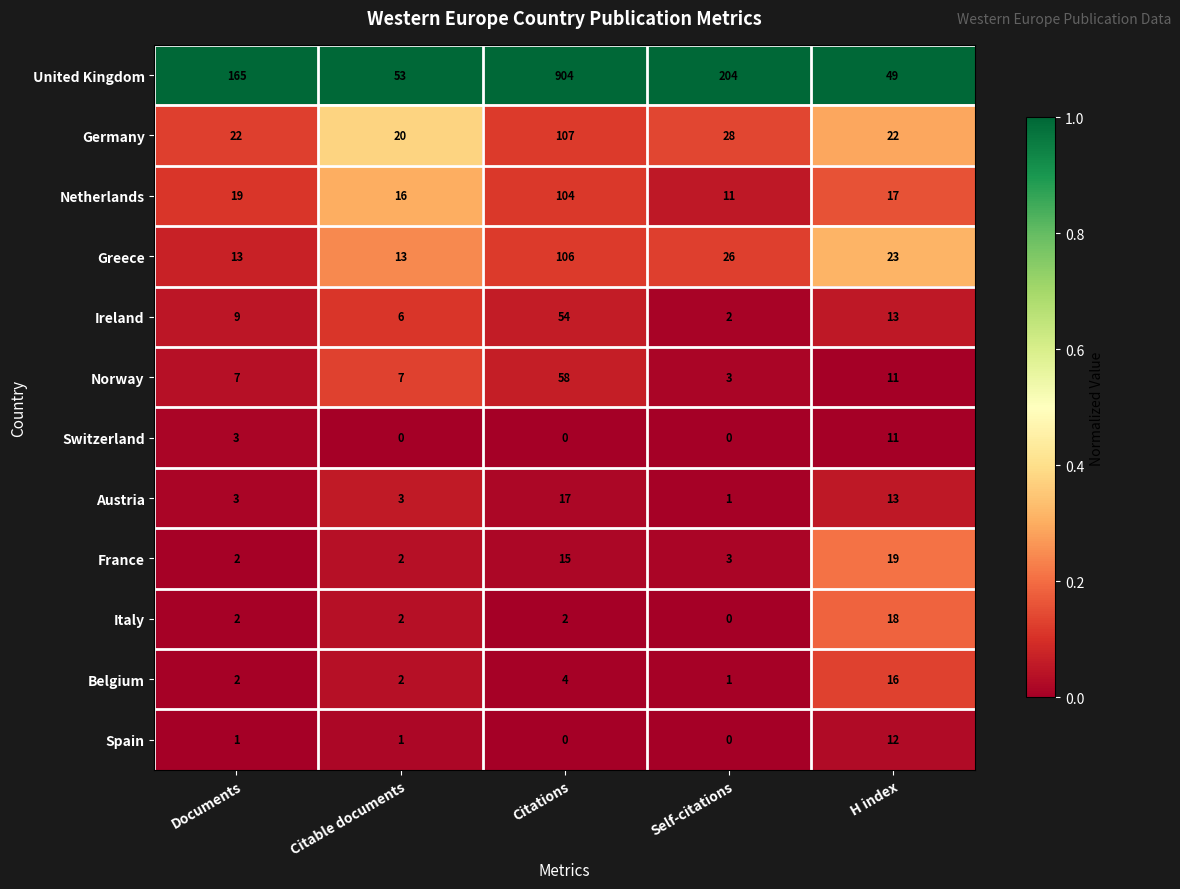

Which series has the widest spread of values?

United Kingdom